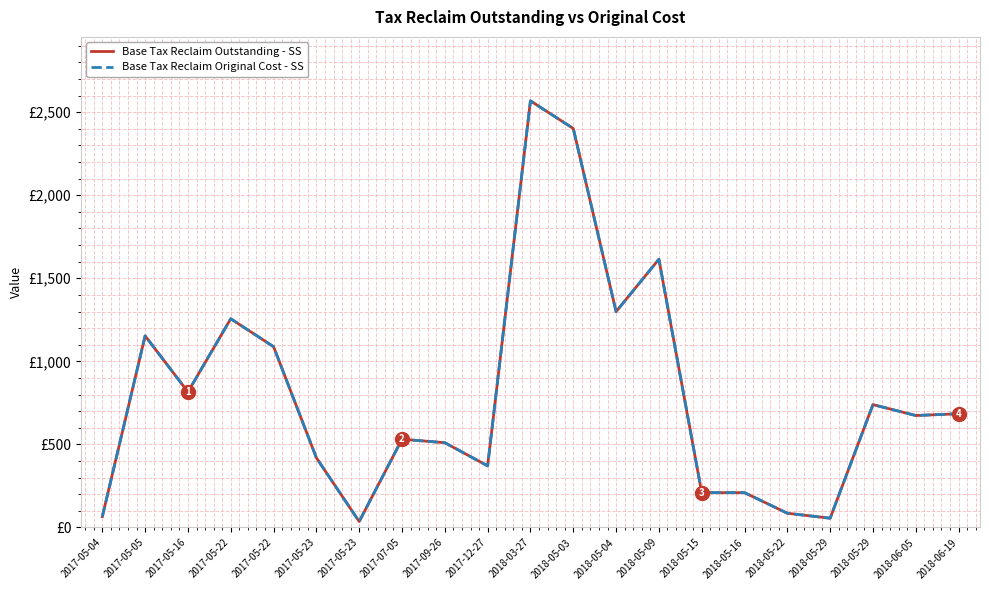

Rank the series by their maximum value, from highest to lowest.

Base Tax Reclaim Outstanding - SS, Base Tax Reclaim Original Cost - SS